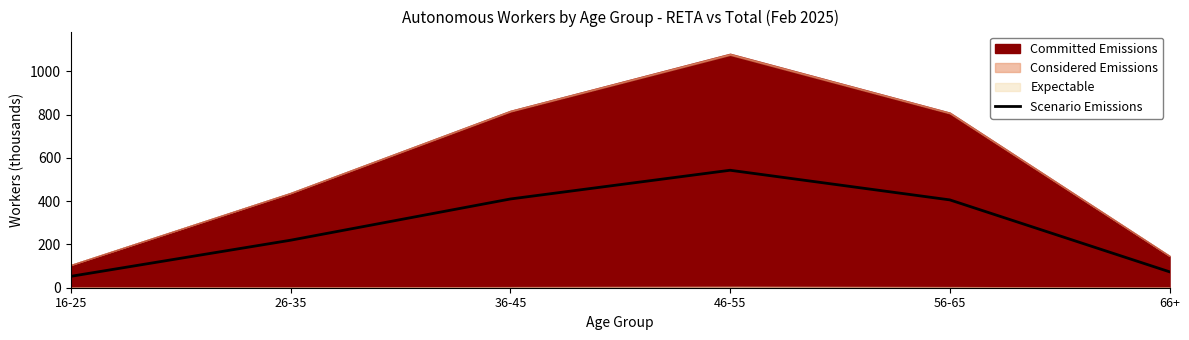

Reading left to right, list all the values displayed in this chart.

16-25=52.6	26-35=219.4	36-45=409.9	46-55=542.6	56-65=405.7	66+=73.5